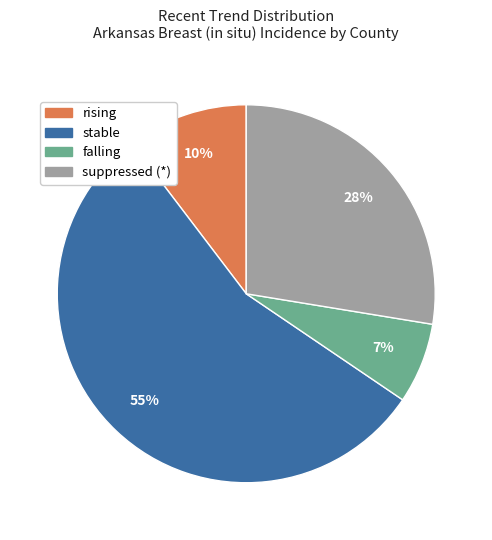

The suppressed slice represents 21% of the pie. True or false?

False